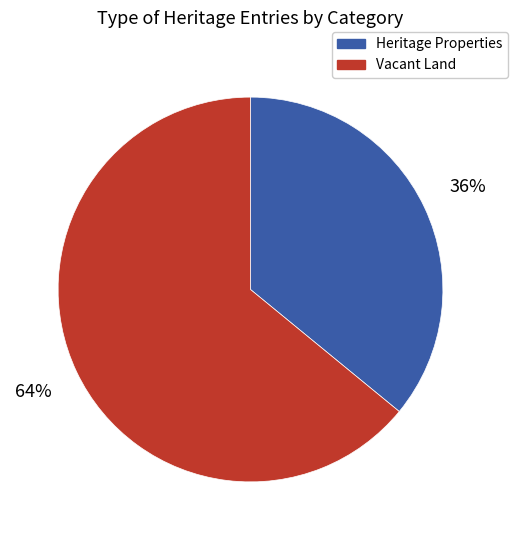

To the nearest percent, what percentage of the pie is Heritage Properties?

36%